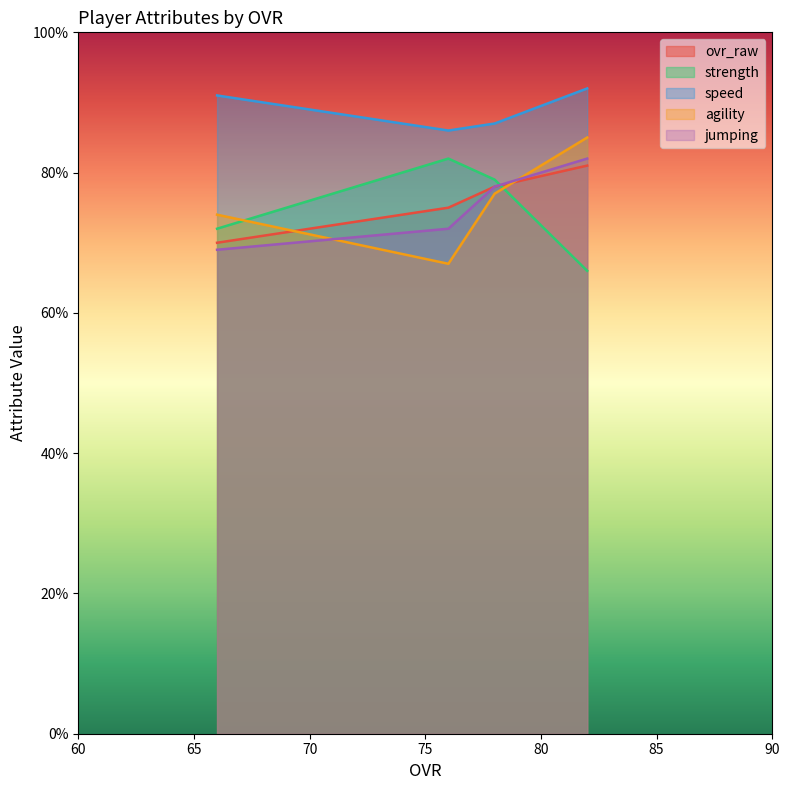

How many times do strength and jumping cross each other?

1